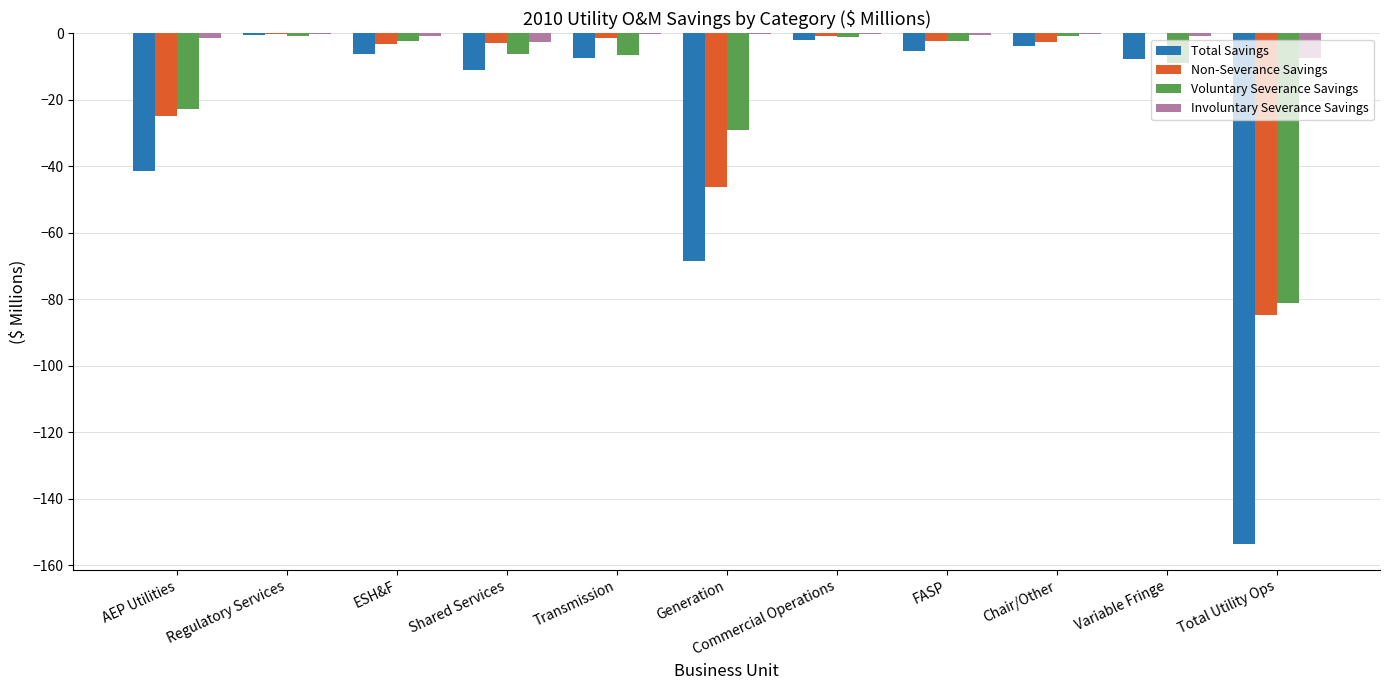

Which series has the widest spread of values?

Total Savings